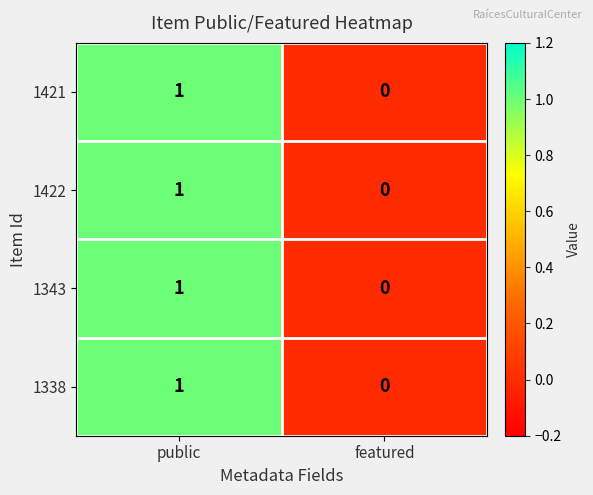

List the labels in order of 1422 value, largest first.

public, featured